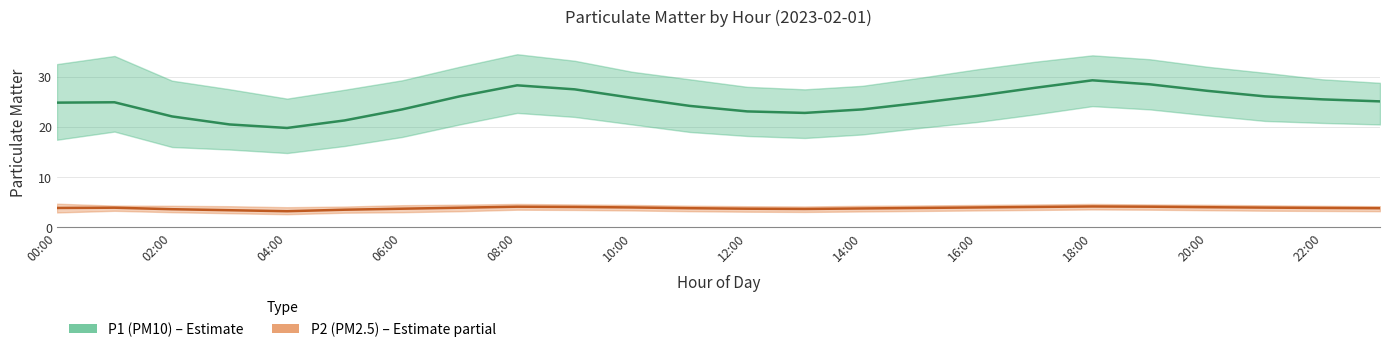

How many lines are shown in the chart?

2